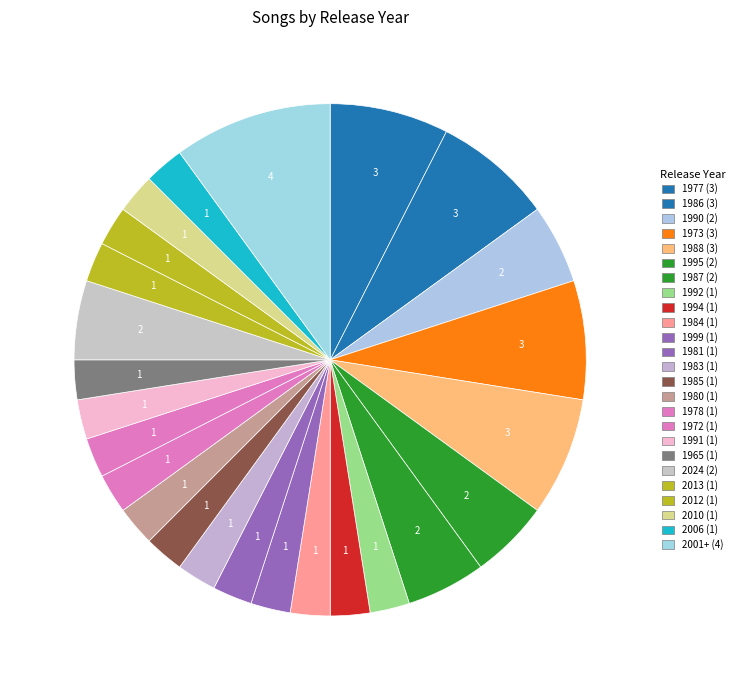

Is there any slice that represents more than half of the pie?

No